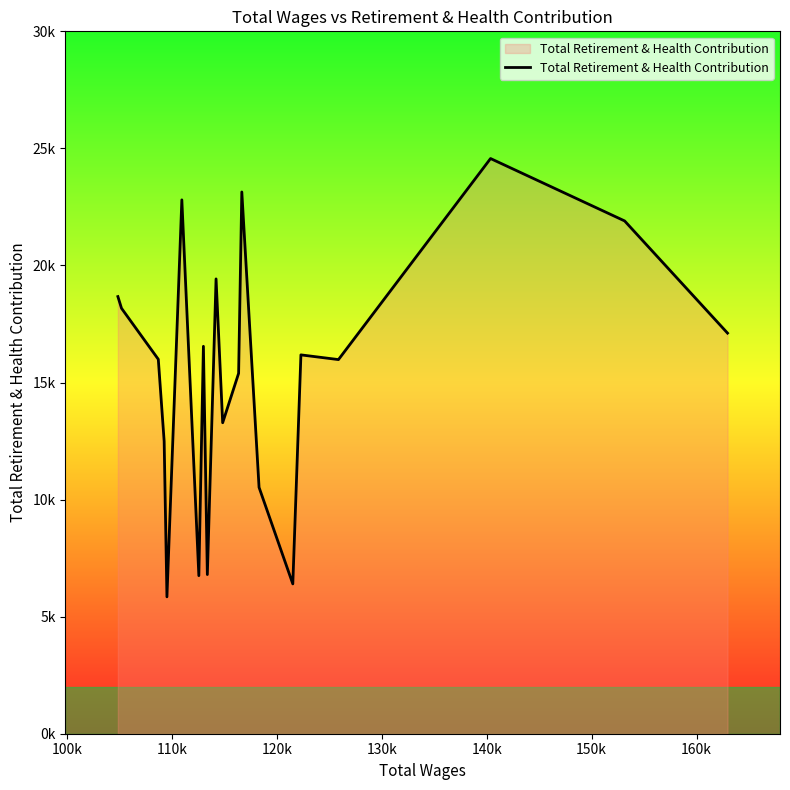

Does the chart display data point markers on the line(s)?

No